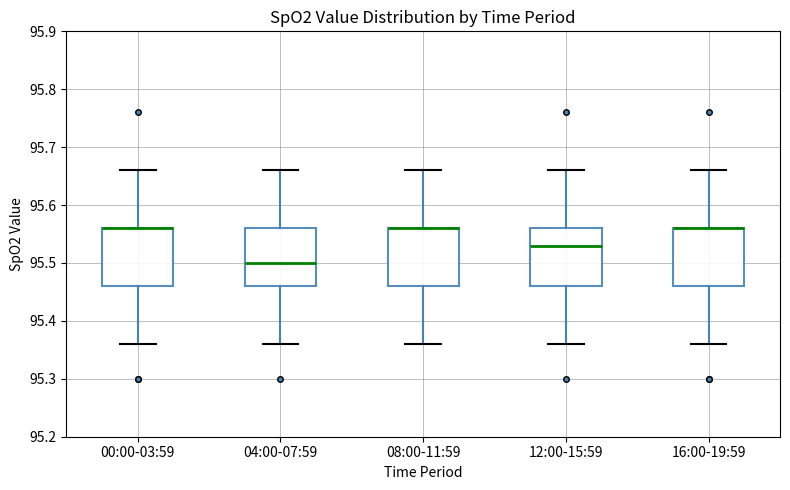

Reading left to right, read every box against the y-axis: the position of its median line, the range the box covers, and the ends of its whiskers. The values are not printed on the chart, so give them approximately, as read against the axis.

00:00-03:59: median 95.56 (drawn on the box's upper edge), box 95.46 to 95.56, whiskers 95.36 to 95.66
04:00-07:59: median 95.50, box 95.46 to 95.56, whiskers 95.36 to 95.66
08:00-11:59: median 95.56 (drawn on the box's upper edge), box 95.46 to 95.56, whiskers 95.36 to 95.66
12:00-15:59: median 95.53, box 95.46 to 95.56, whiskers 95.36 to 95.66
16:00-19:59: median 95.56 (drawn on the box's upper edge), box 95.46 to 95.56, whiskers 95.36 to 95.66